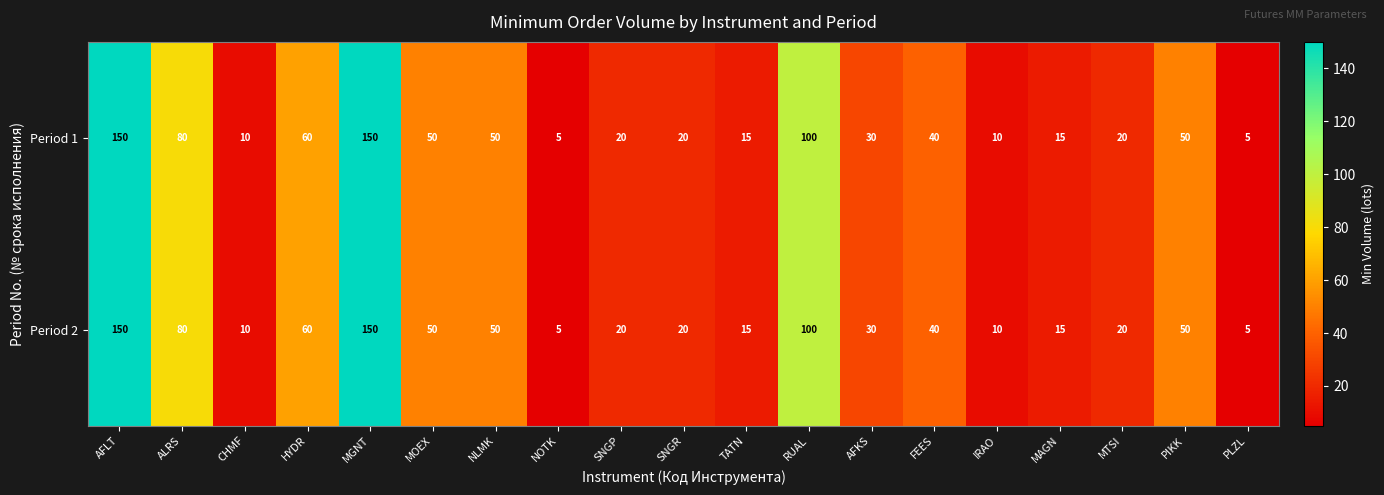

How many series are shown in this chart?

2